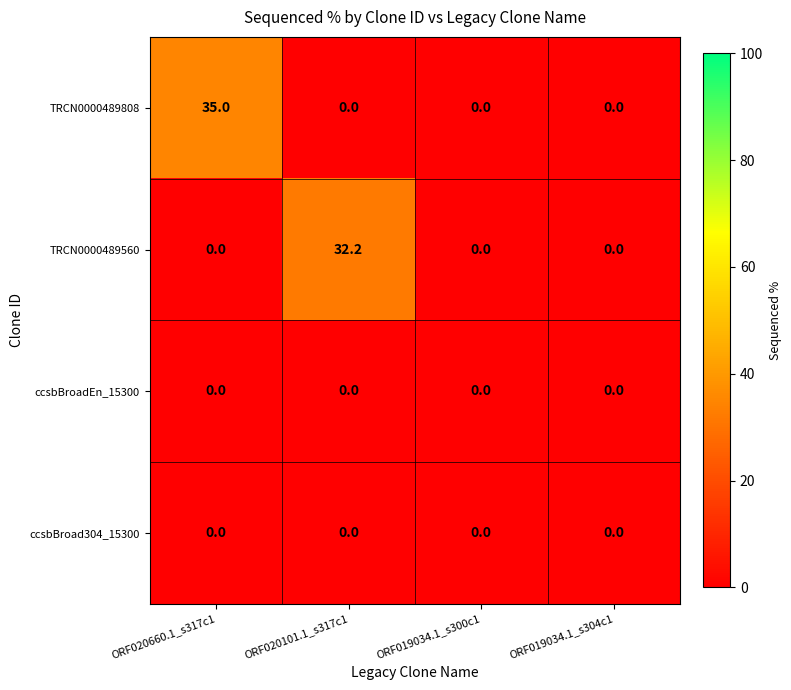

Is it true that TRCN0000489808 equals -24.0 at ORF019034.1_s300c1?

False